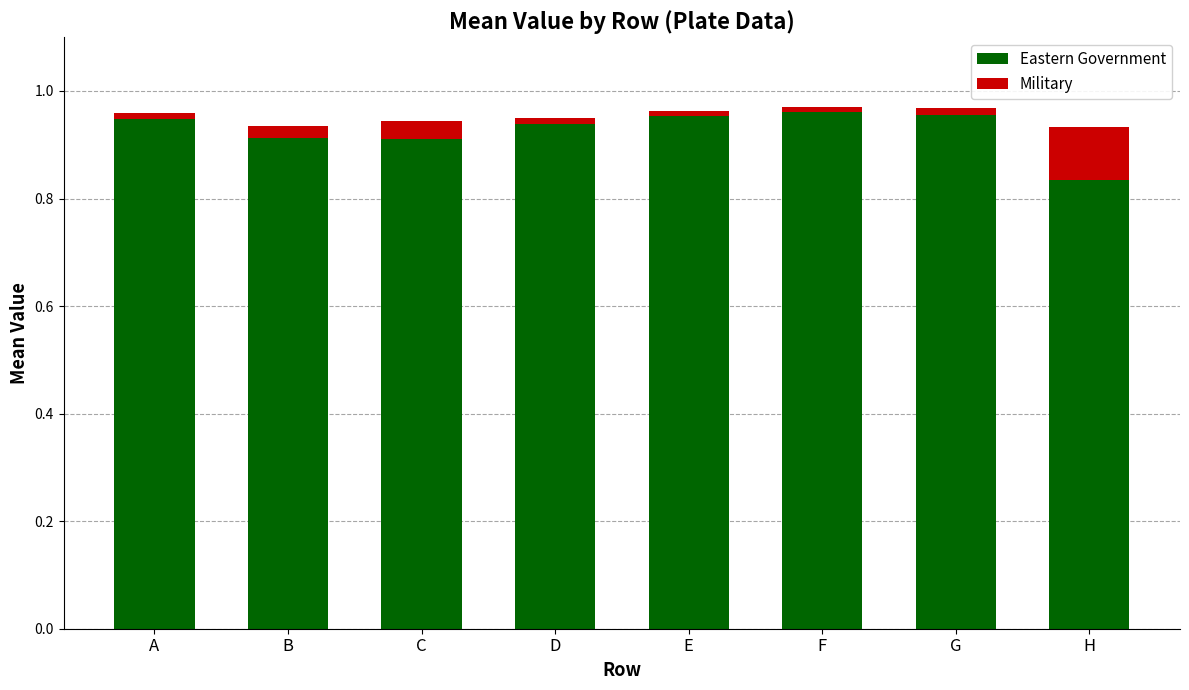

True or false: Eastern Government has a value of 1.1 at H.

False